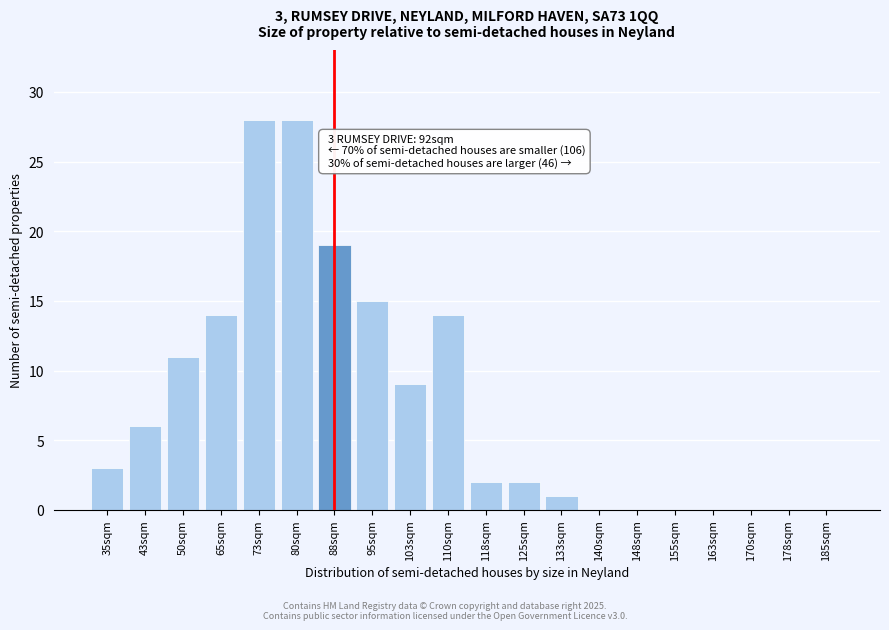

Reading left to right, extract all data points from this chart.

35sqm=3	43sqm=6	50sqm=11	65sqm=14	73sqm=28	80sqm=28	88sqm=19	95sqm=15	103sqm=9	110sqm=14	118sqm=2	125sqm=2	133sqm=1	140sqm=0	148sqm=0	155sqm=0	163sqm=0	170sqm=0	178sqm=0	185sqm=0